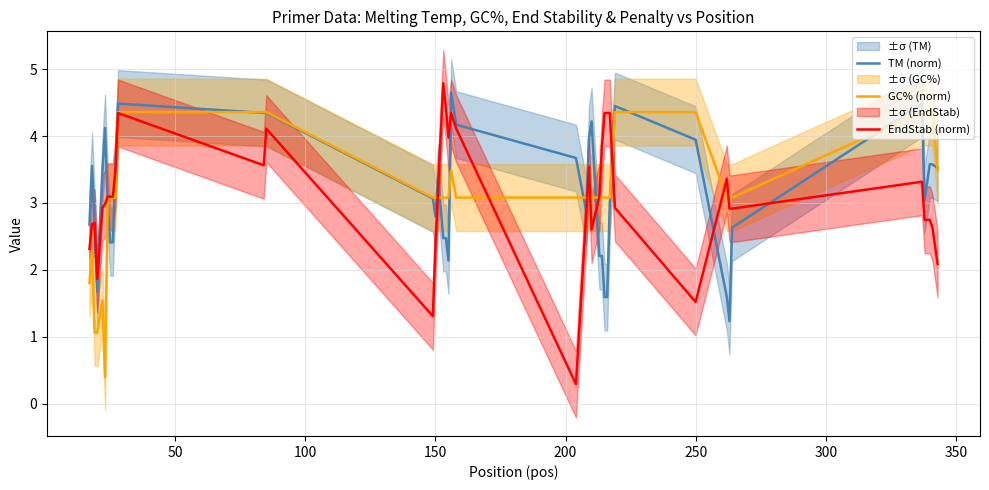

What is the highest value of the EndStab (norm) series?

4.8